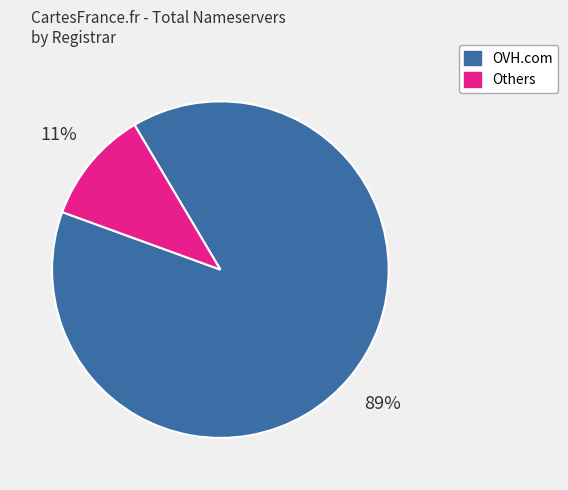

Is there any slice that represents more than half of the pie?

Yes